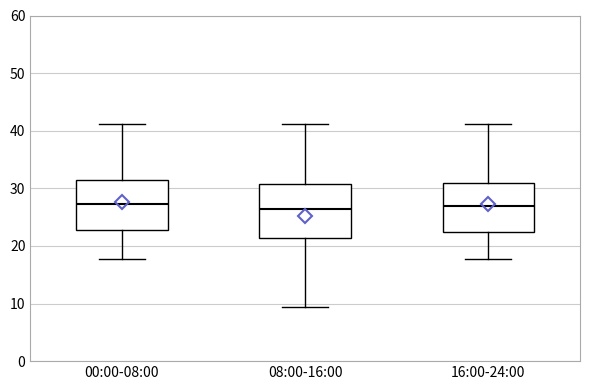

Reading left to right, transcribe this box plot: for each box, give where its median line is, the range the box spans, and where its two whiskers end, as read against the y-axis. The values are not printed on the chart, so give them approximately, as read against the axis.

00:00-08:00: median 27, box 23 to 31, whiskers 18 to 41
08:00-16:00: median 26, box 21 to 31, whiskers 9 to 41
16:00-24:00: median 27, box 23 to 31, whiskers 18 to 41